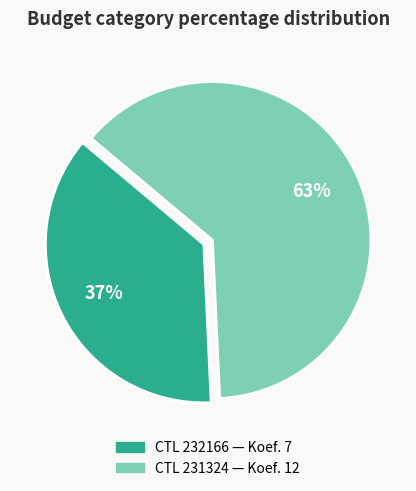

To the nearest percent, what is the difference between the largest and smallest slice percentages?

26%